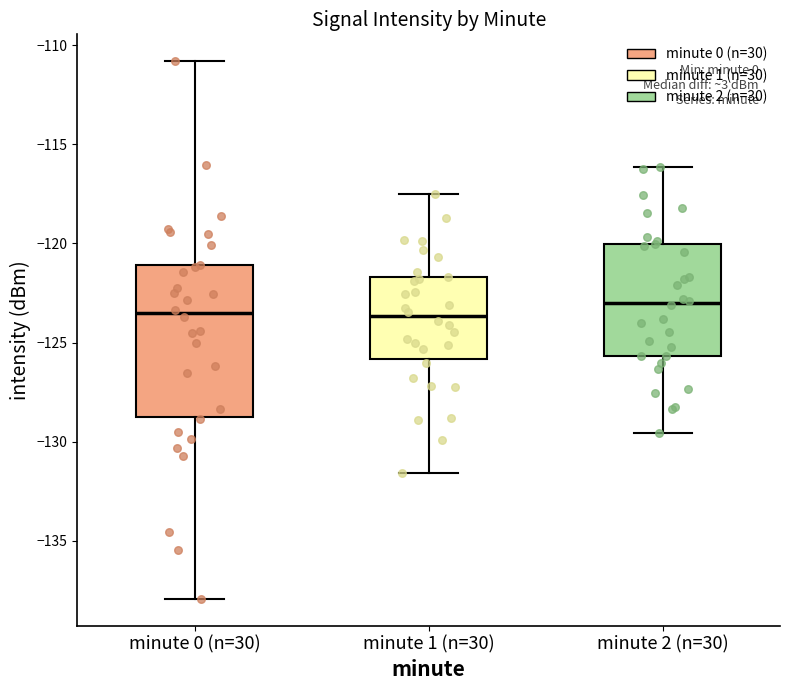

Comparing the boxes themselves (not the whiskers), which one is the tallest?

minute 0 (n=30)